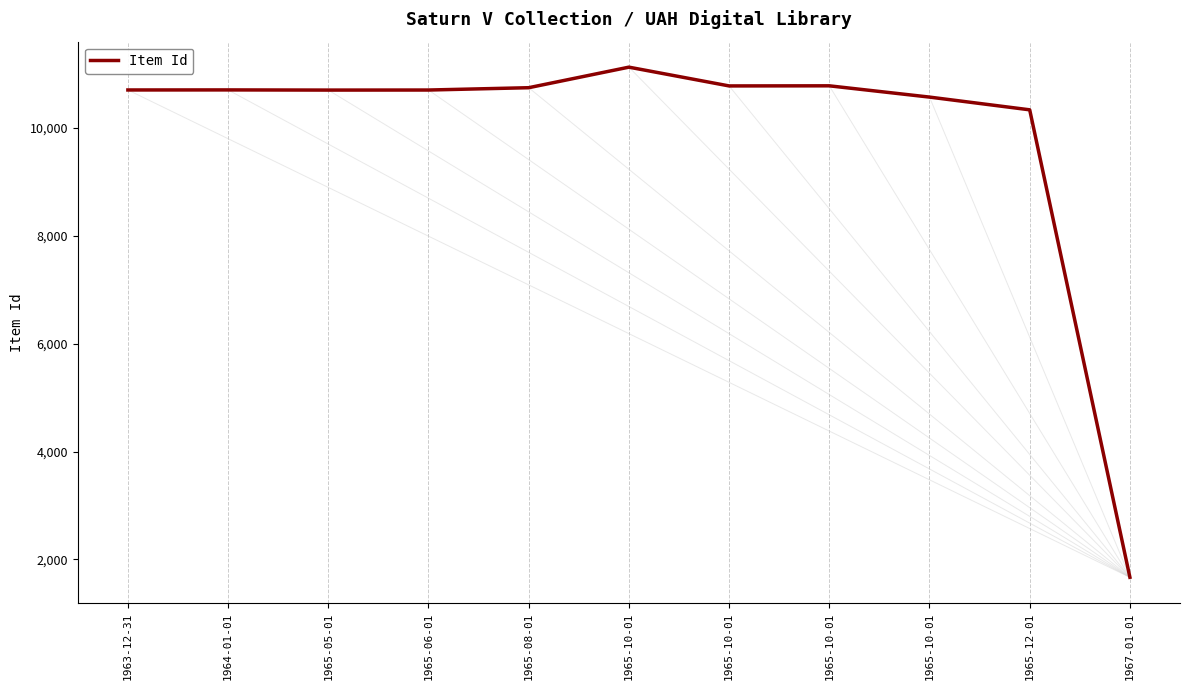

What is the sum of all values?

108824